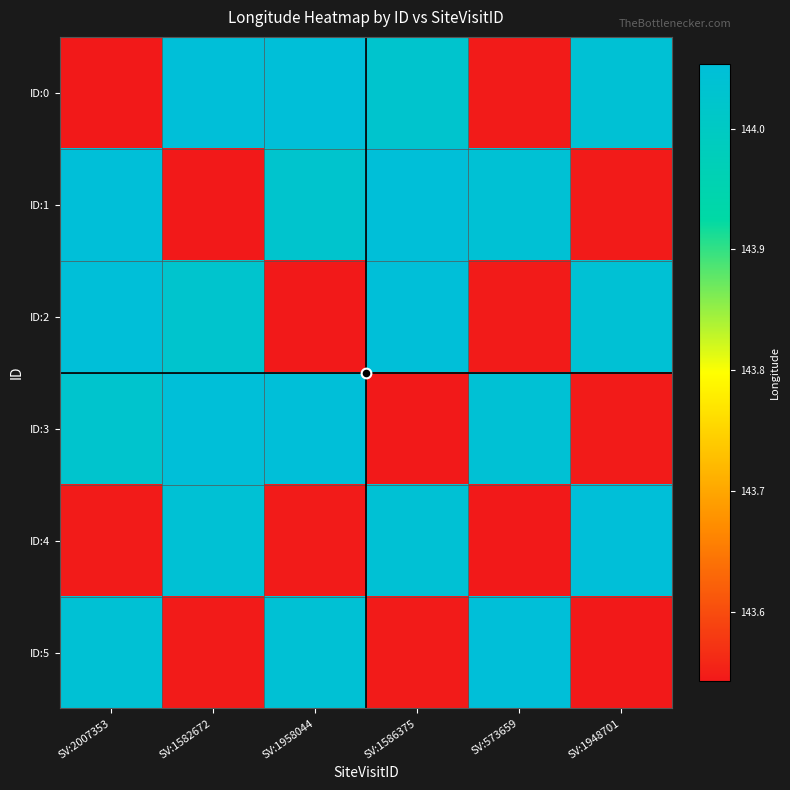

Reading right to left, list all the values displayed in this chart.

ID:0: SV:1948701=144.0	SV:573659=143.5	SV:1586375=144.0	SV:1958044=144.1	SV:1582672=144.1	SV:2007353=143.5
ID:1: SV:1948701=143.5	SV:573659=144.0	SV:1586375=144.1	SV:1958044=144.0	SV:1582672=143.5	SV:2007353=144.1
ID:2: SV:1948701=144.0	SV:573659=143.5	SV:1586375=144.1	SV:1958044=143.5	SV:1582672=144.0	SV:2007353=144.1
ID:3: SV:1948701=143.5	SV:573659=144.0	SV:1586375=143.5	SV:1958044=144.1	SV:1582672=144.1	SV:2007353=144.0
ID:4: SV:1948701=144.1	SV:573659=143.5	SV:1586375=144.0	SV:1958044=143.5	SV:1582672=144.0	SV:2007353=143.5
ID:5: SV:1948701=143.5	SV:573659=144.1	SV:1586375=143.5	SV:1958044=144.0	SV:1582672=143.5	SV:2007353=144.0